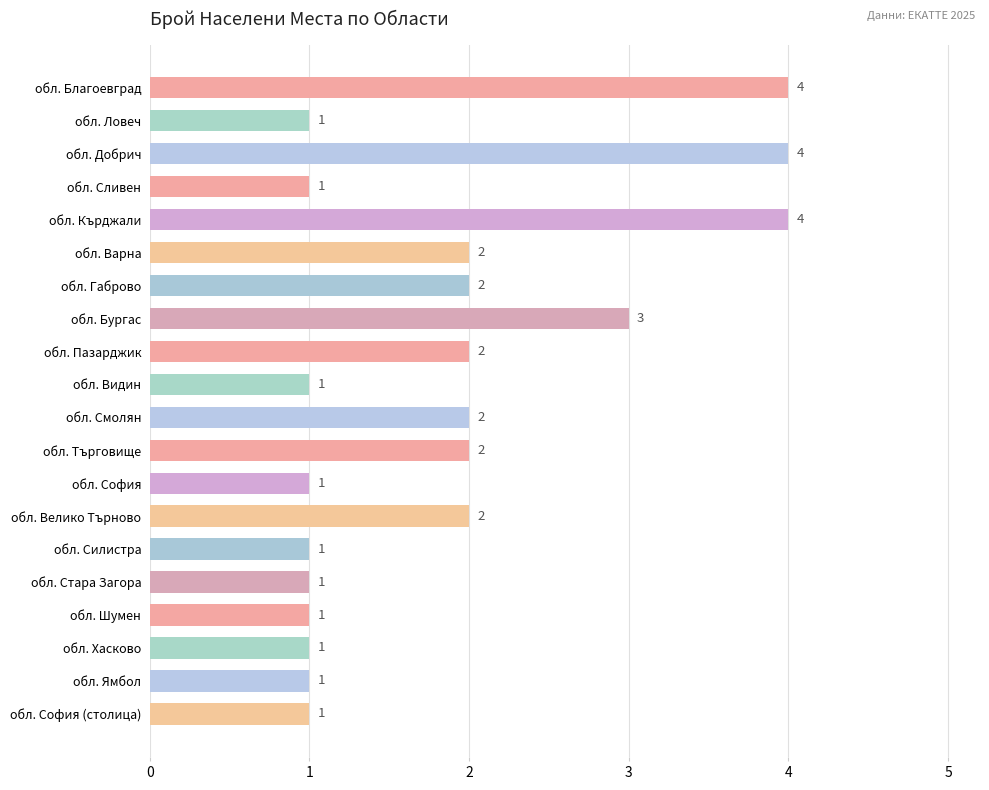

Count the values in the range 1 to 2.

16